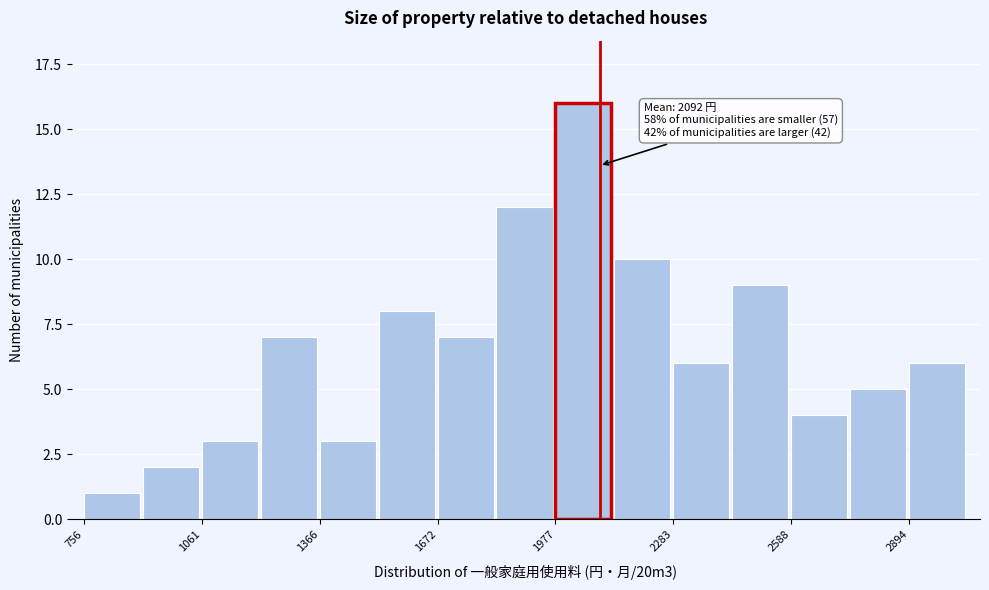

Read against the x-axis, roughly where is the centre of the tallest bar?

2050